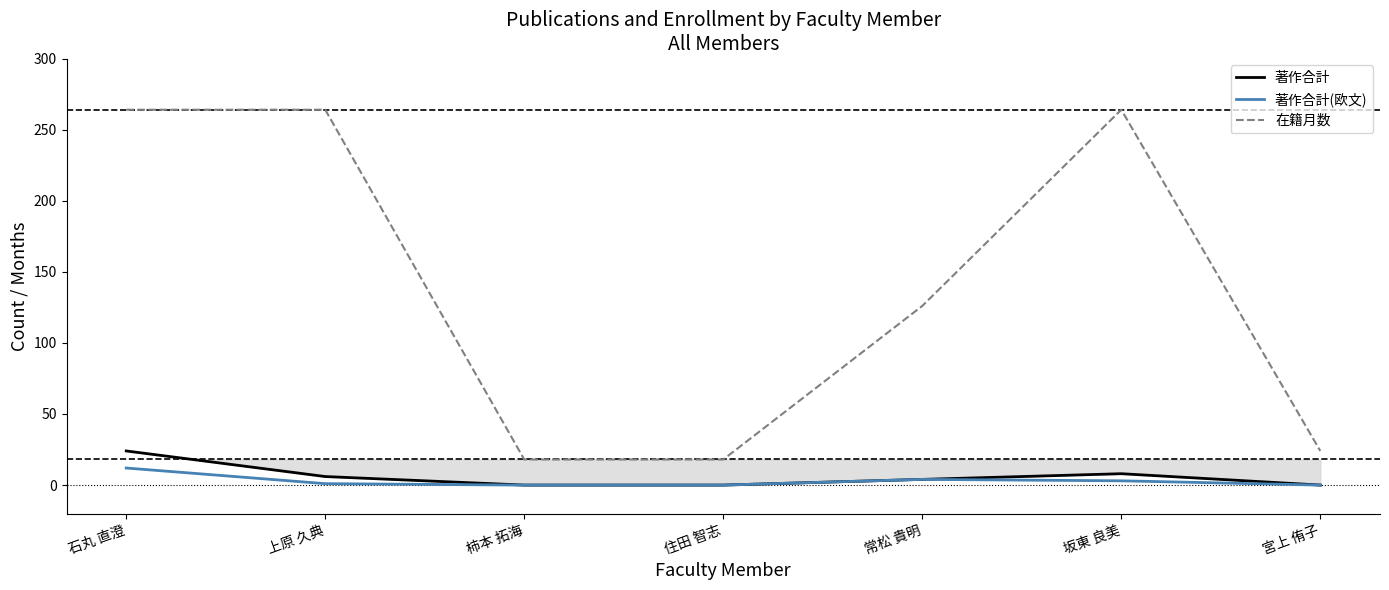

True or false: 著作合計(欧文) and 在籍月数 cross at least once.

False